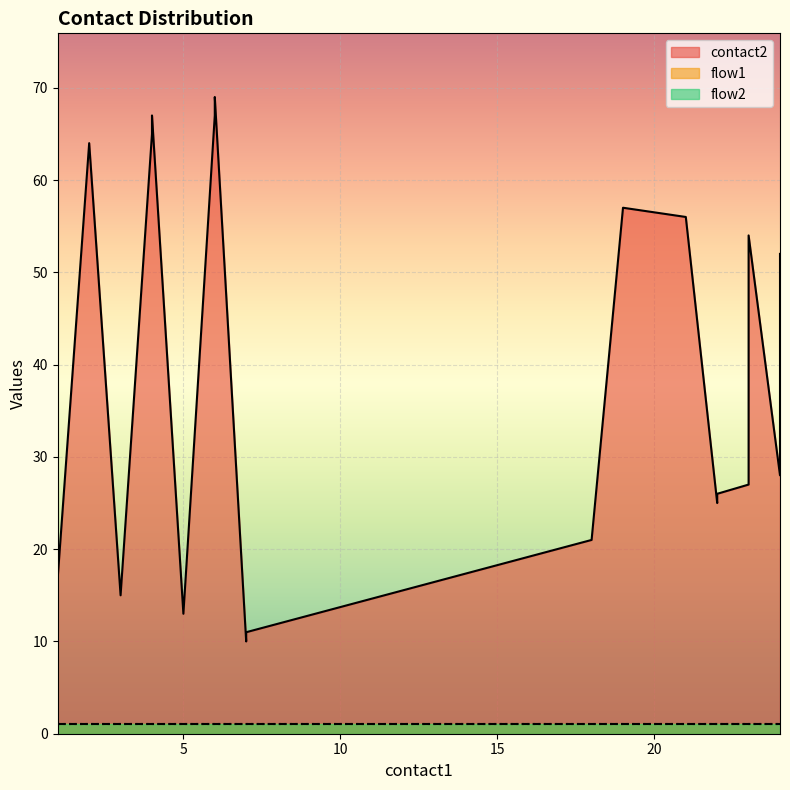

Which label corresponds to the smallest value in the chart?

1